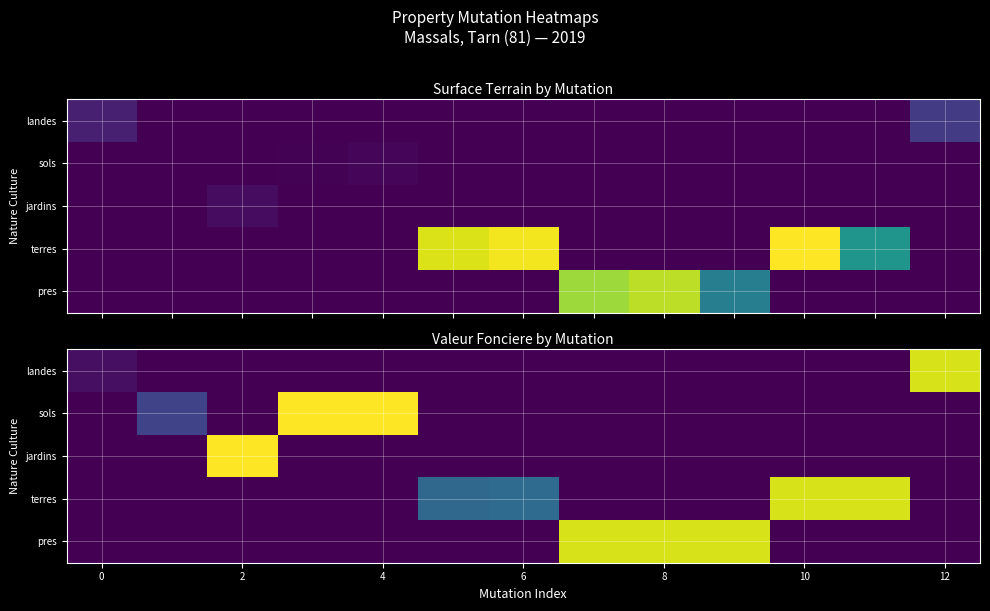

Which series has the largest total across all categories?

pres